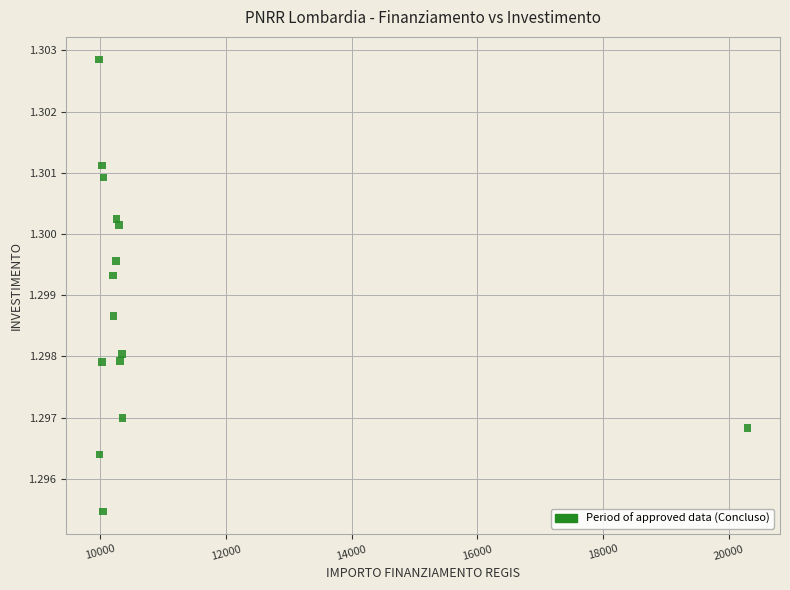

What is the range of X values (max minus min)?

10313.6